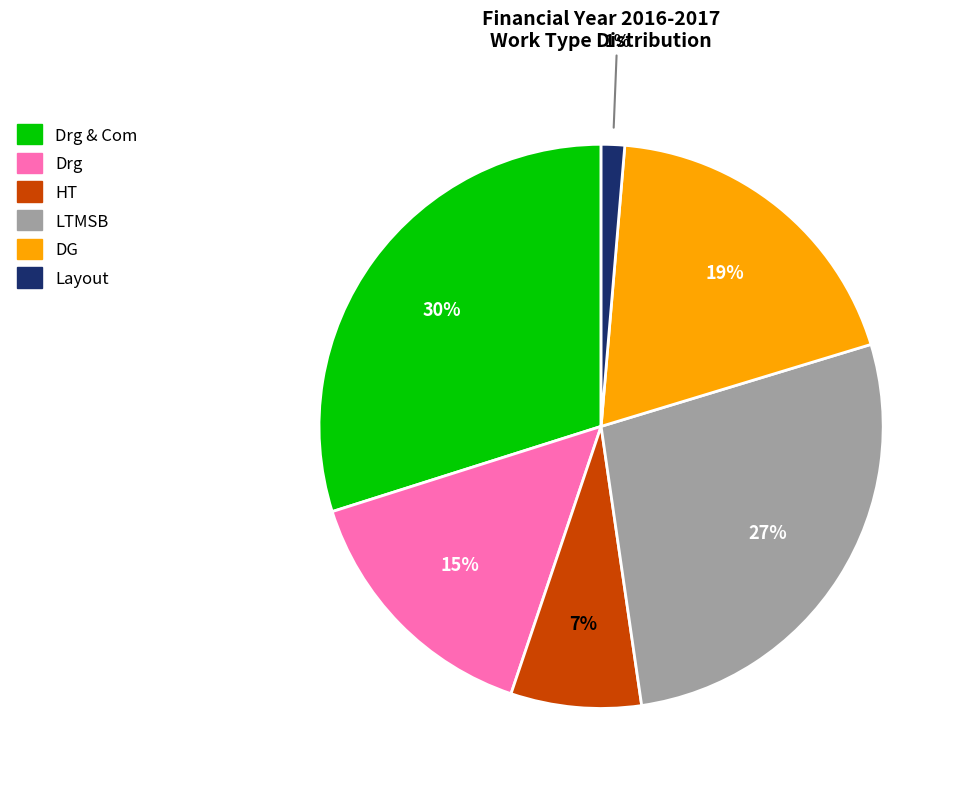

Do HT and Drg & Com together represent more than half of the pie?

No